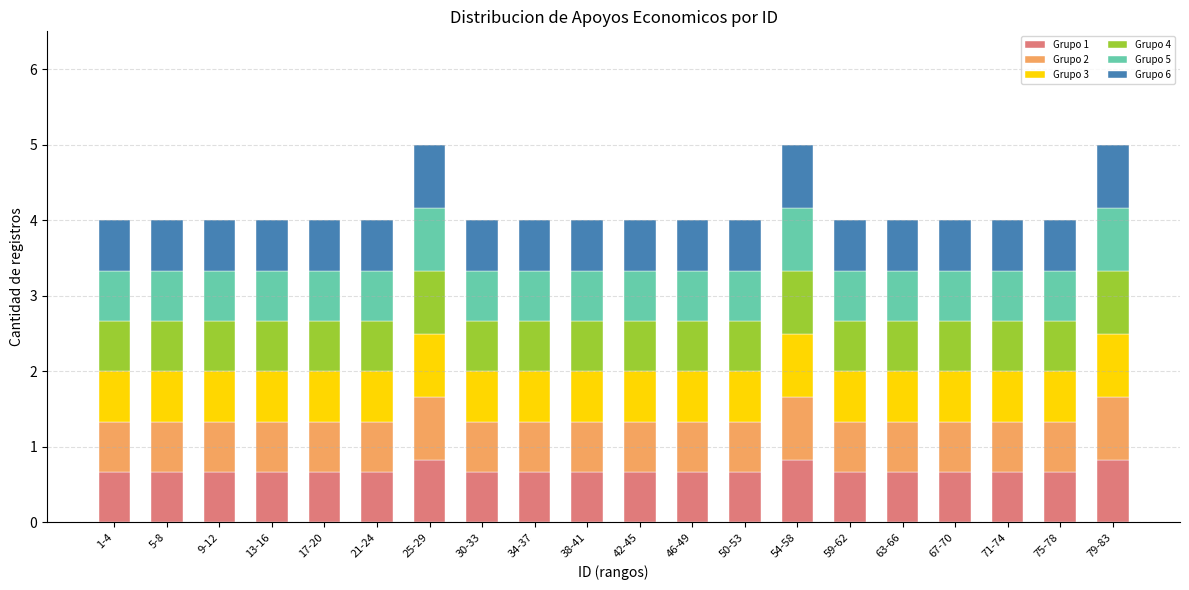

What is the maximum value for Grupo 1?

0.8